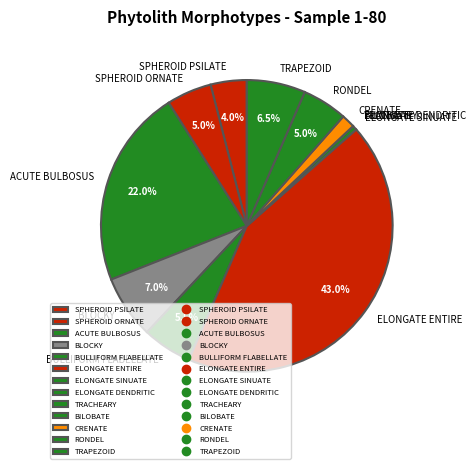

What percentage do TRAPEZOID and ACUTE BULBOSUS together represent?

28.5%